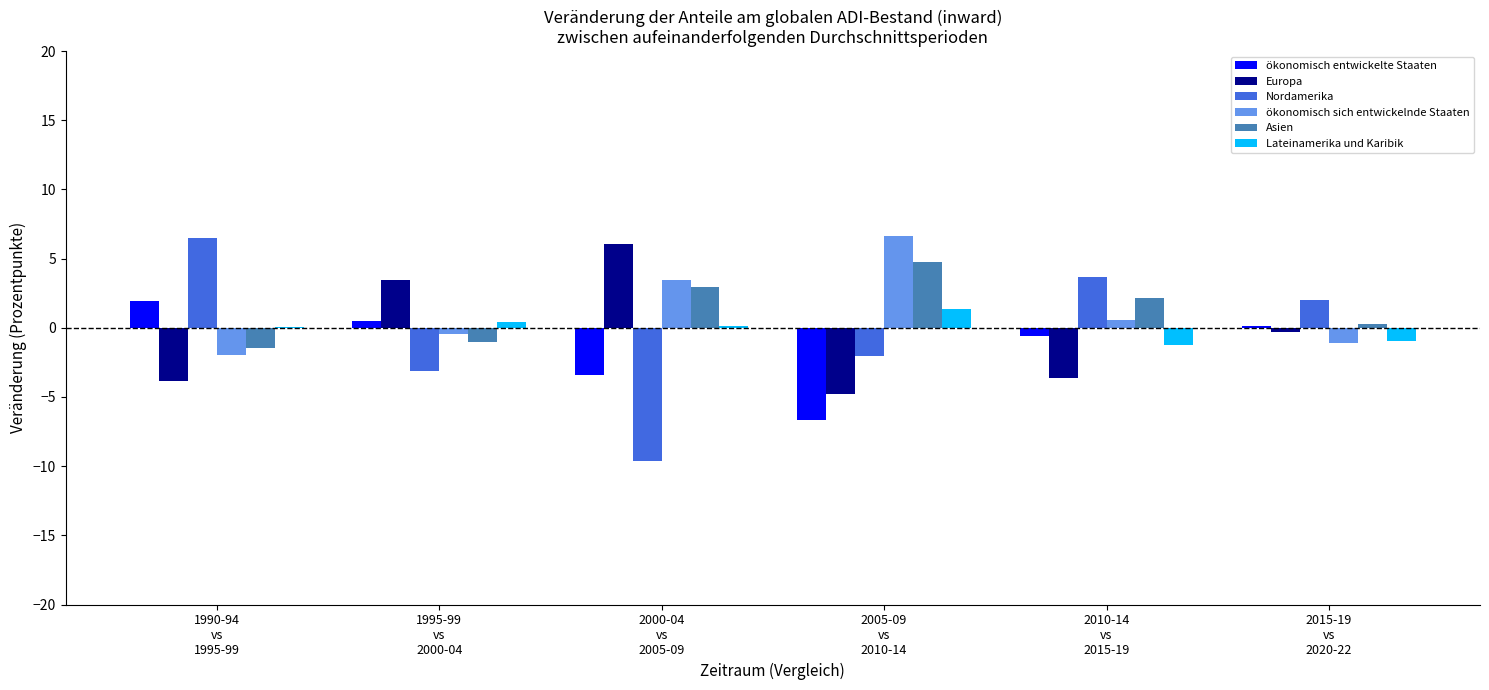

At which label does Nordamerika first exceed 1?

1990-94
vs
1995-99